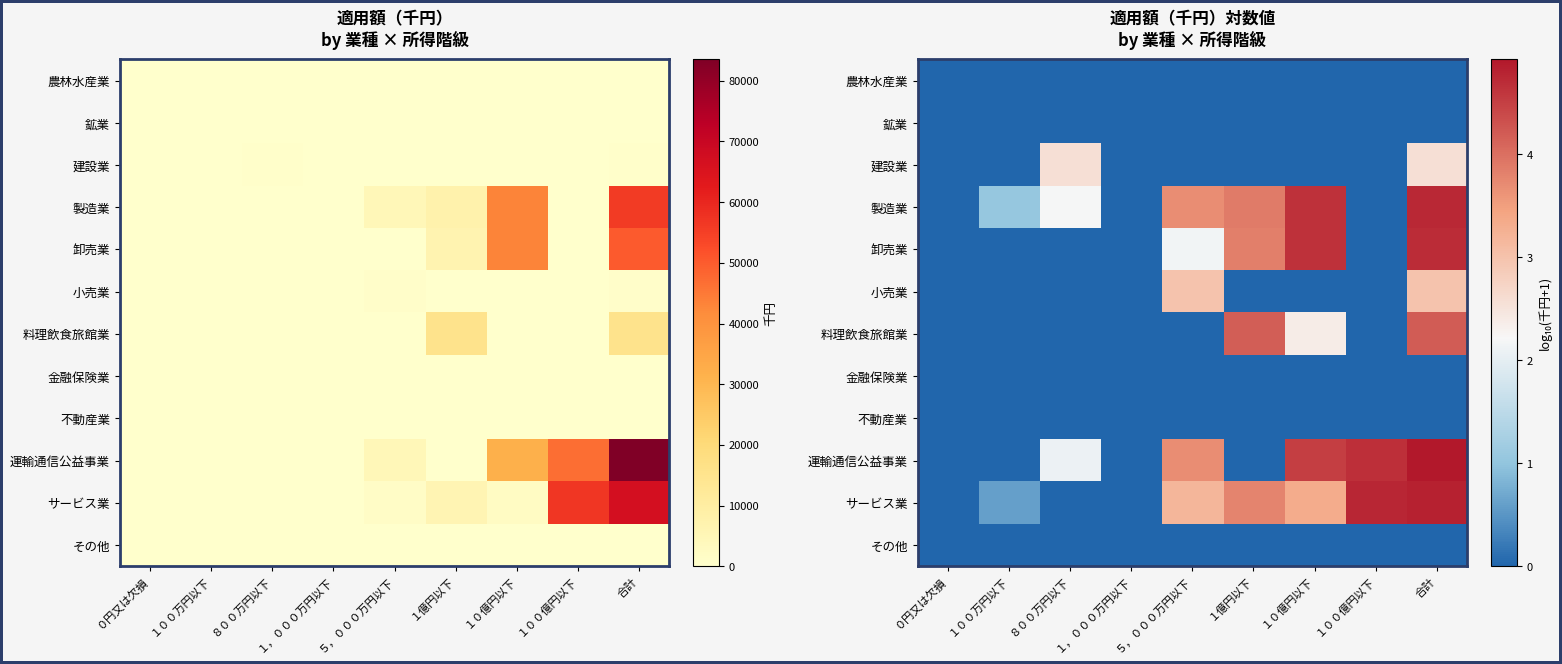

What is the highest value of the 小売業 series?

3.0